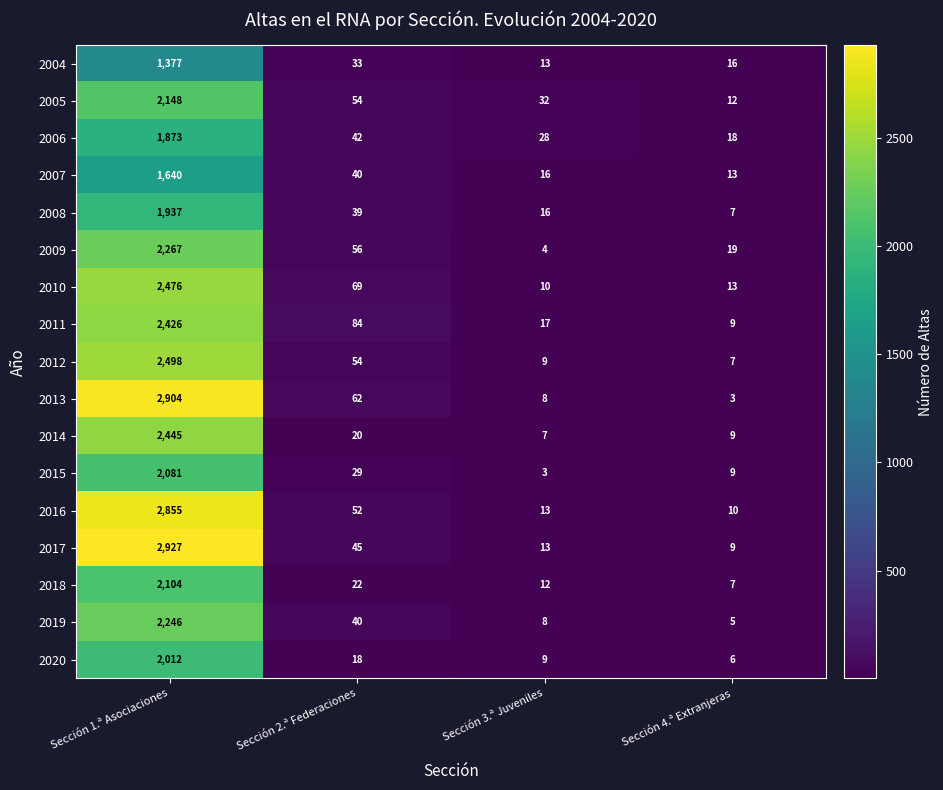

At which category is the sum across all series the highest?

Sección 1.ª Asociaciones